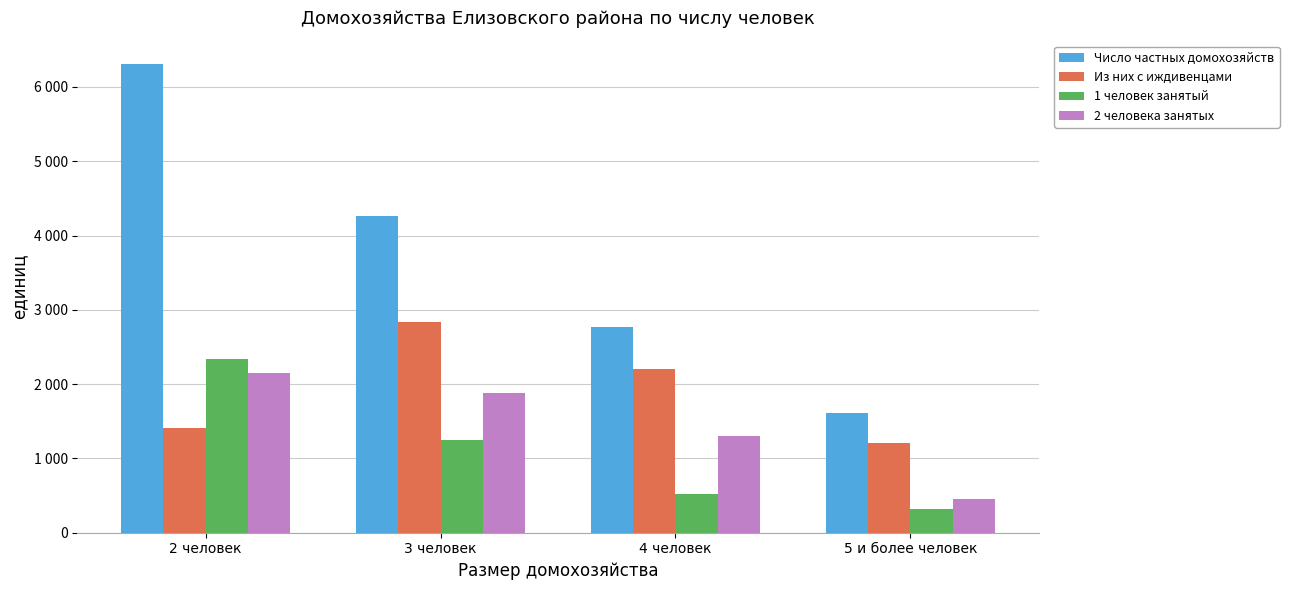

What is the maximum value shown in the chart?

6308